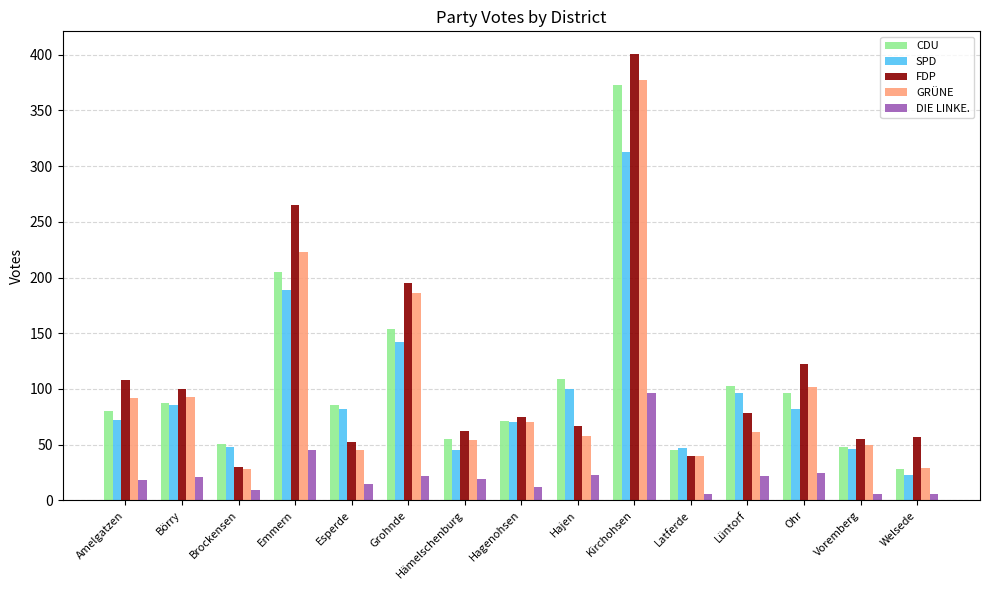

How many distinct data groups are displayed?

5